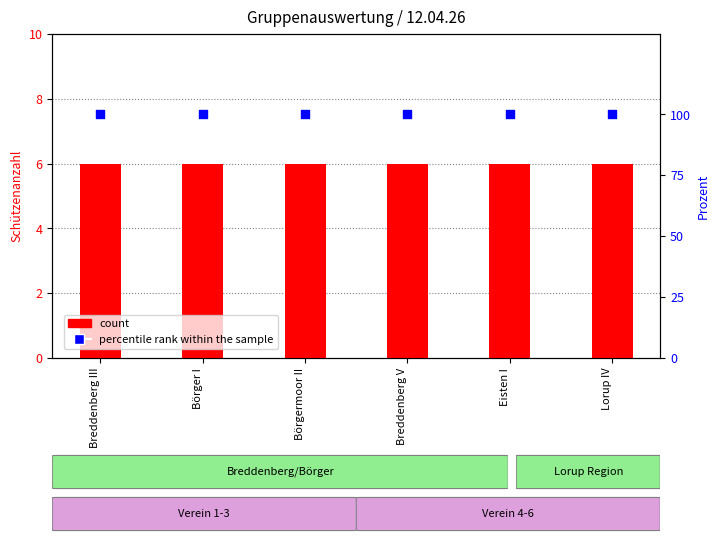

At how many categories does at least one series exceed 38?

6